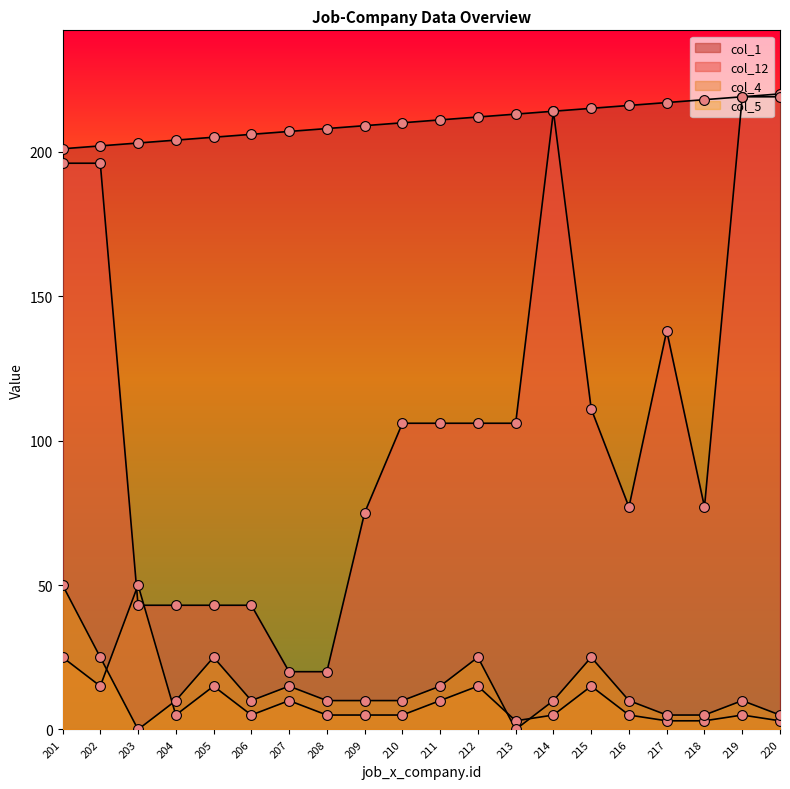

Which series reaches the maximum Y coordinate?

col_1